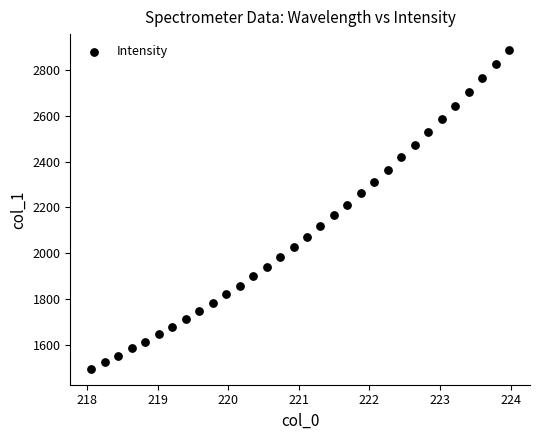

What is the range of X values (max minus min)?

5.9